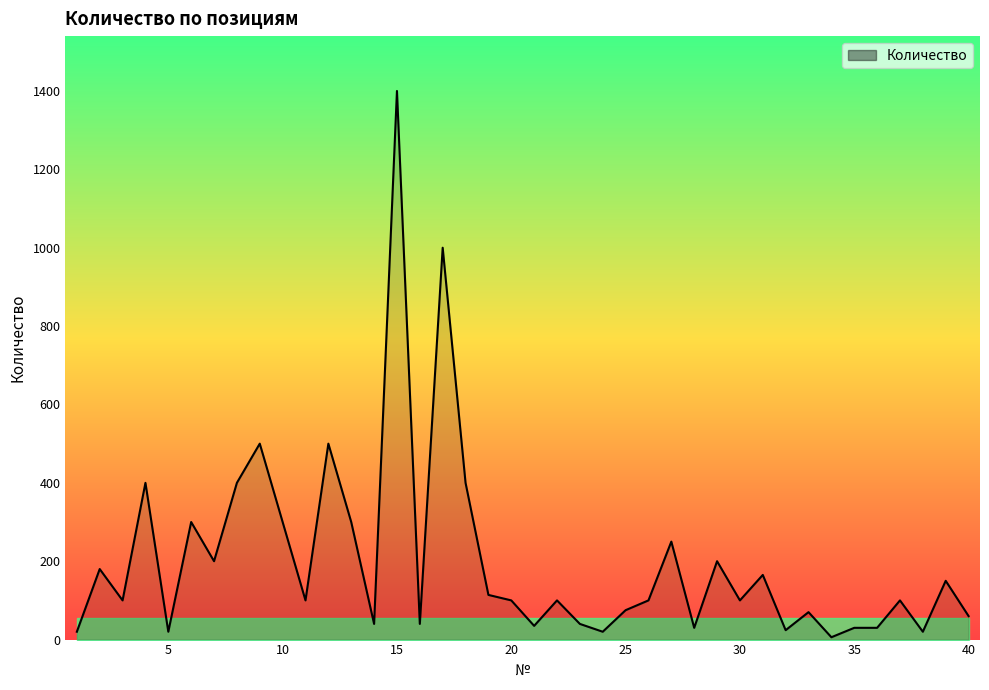

What is the maximum value shown in the chart?

1400